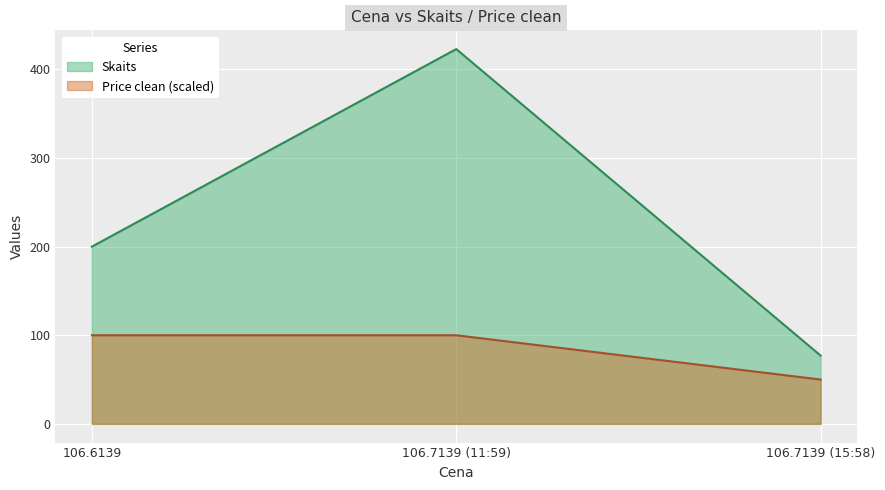

Is it true that Skaits equals 256.4 at 106.7139 (11:59)?

False